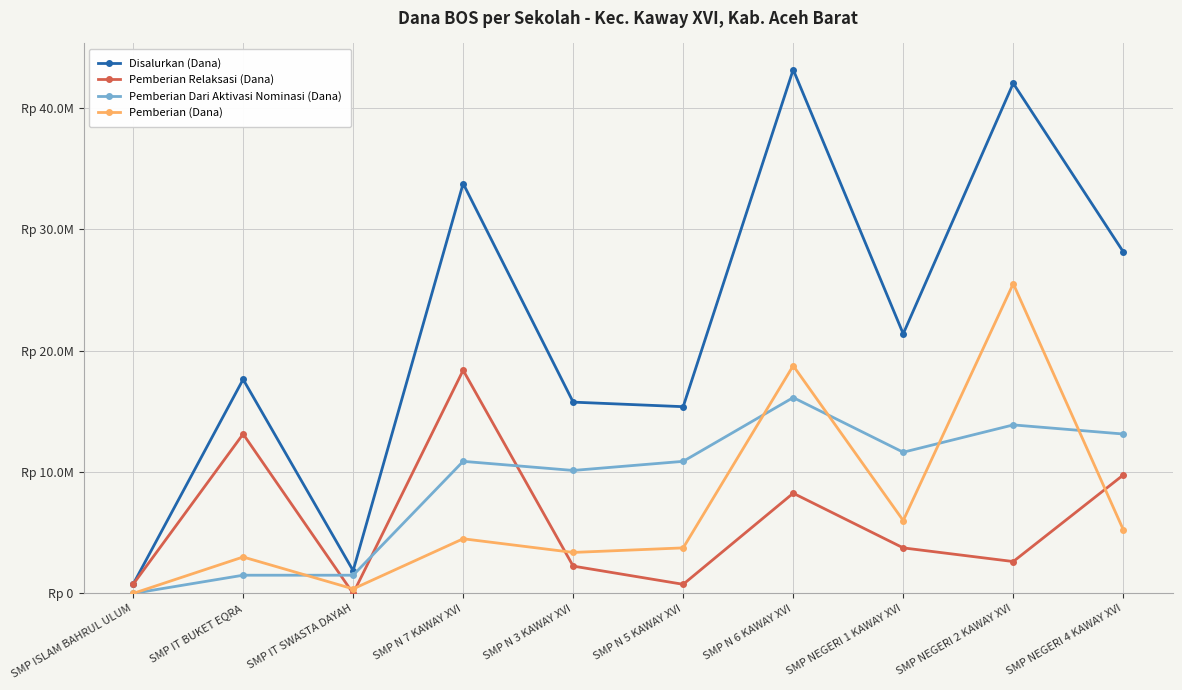

Is the value of Pemberian (Dana) at SMP N 3 KAWAY XVI greater than the value of Pemberian Dari Aktivasi Nominasi (Dana) at SMP NEGERI 4 KAWAY XVI?

No